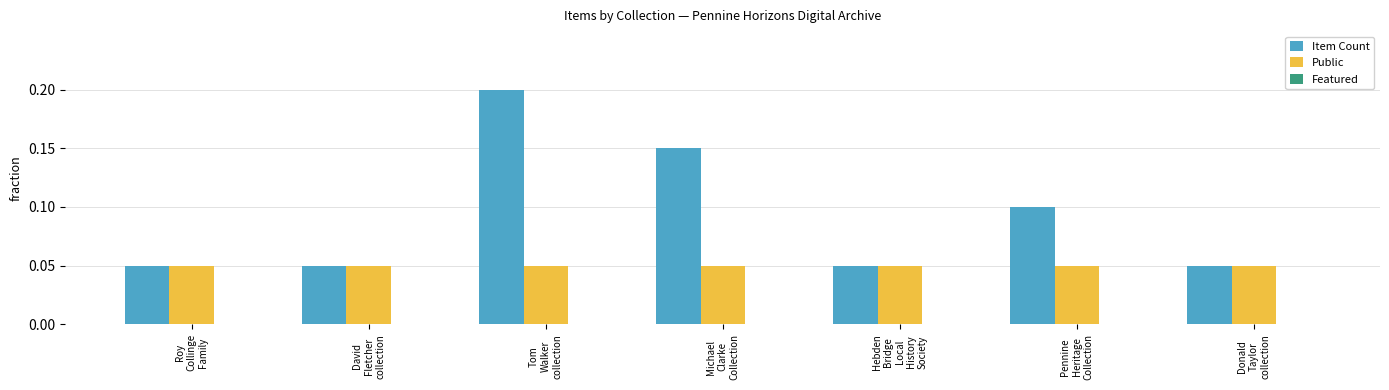

Rank the series by their average value, from highest to lowest.

Item Count, Public